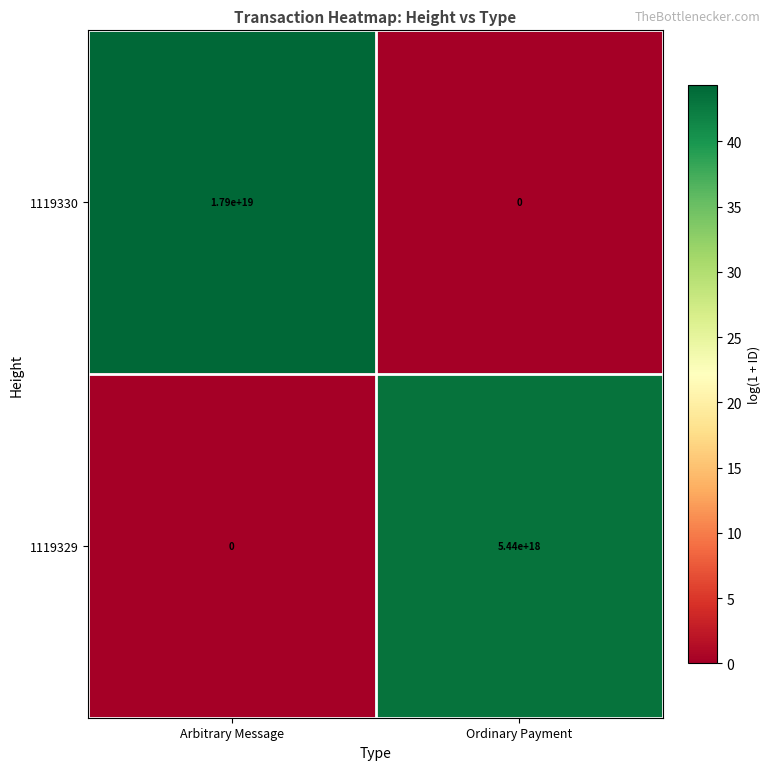

How many data points does each series have?

2